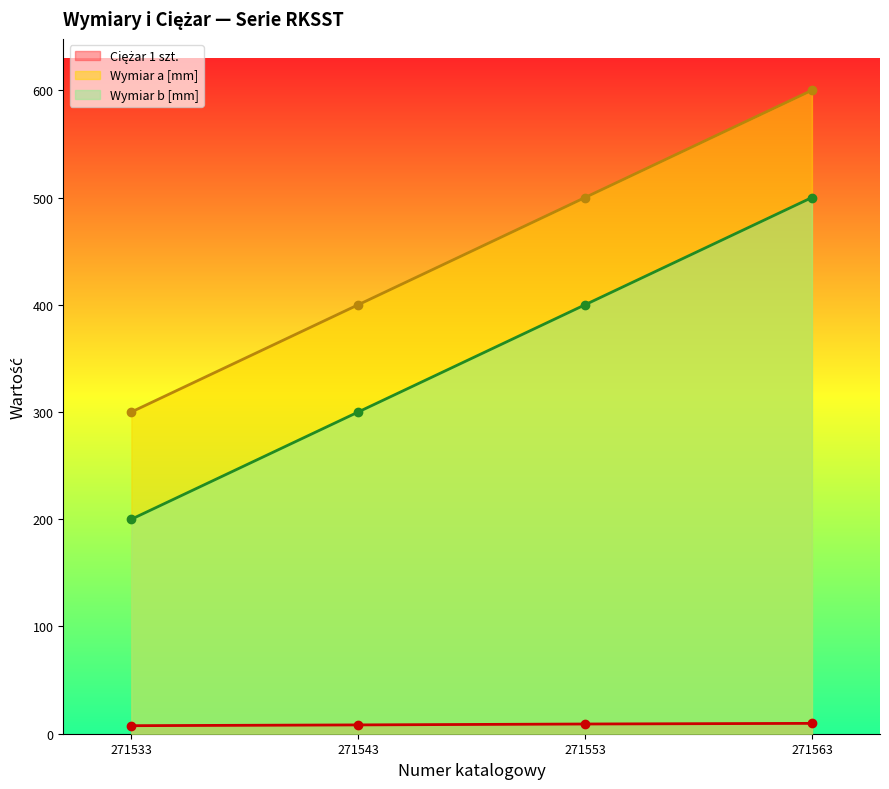

The Wymiar b [mm] series shows 179.2 at 271563. True or false?

False